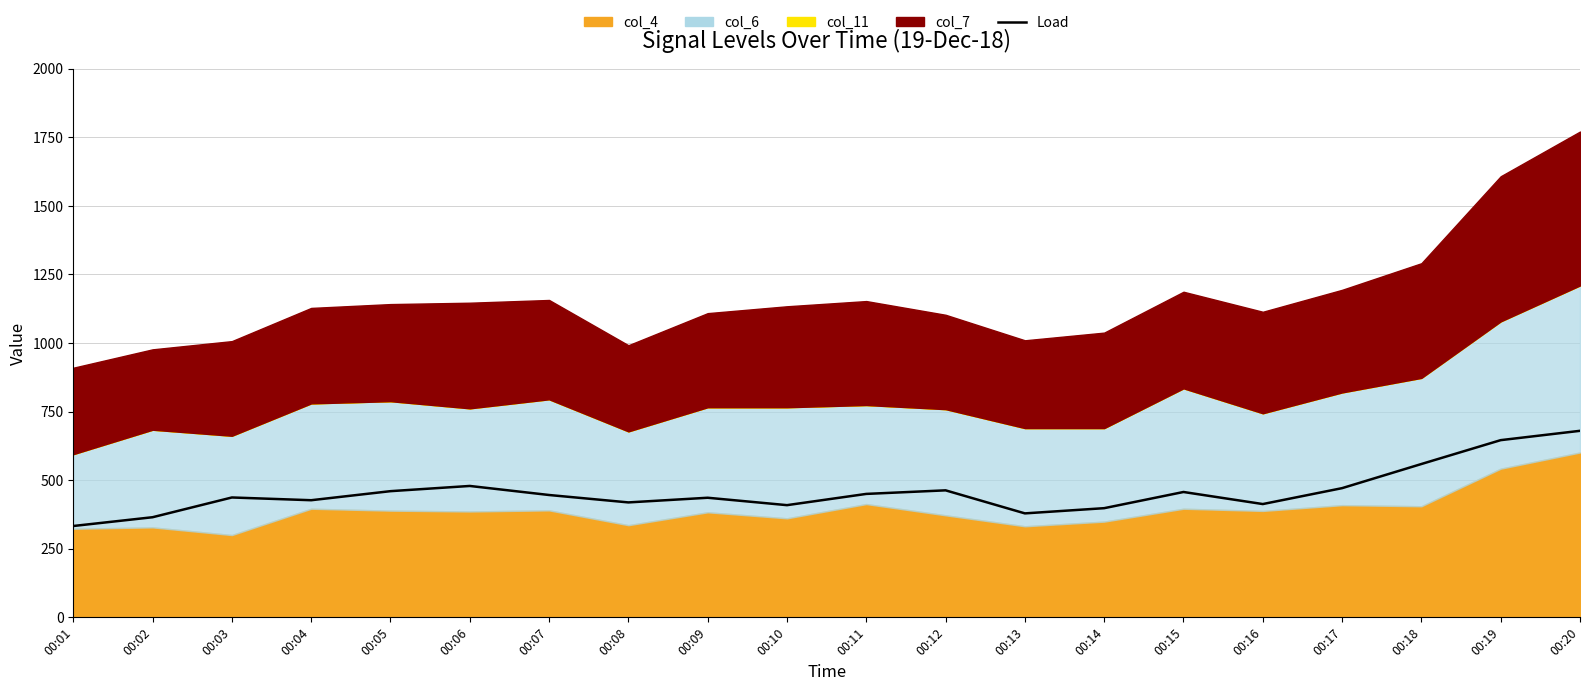

Reading left to right, transcribe all the data shown in this chart.

333	365	437	427	460	479	446	419	436	409	450	463	379	398	457	413	471	559	646	680